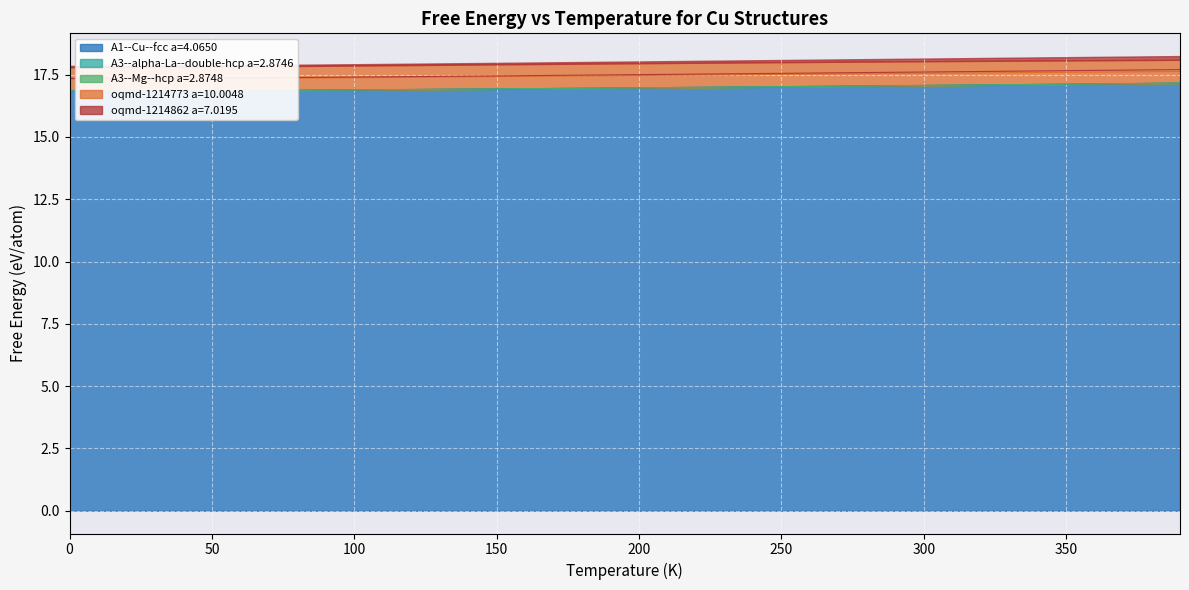

Which series has the largest range (max minus min)?

oqmd-1214862 a=7.0195